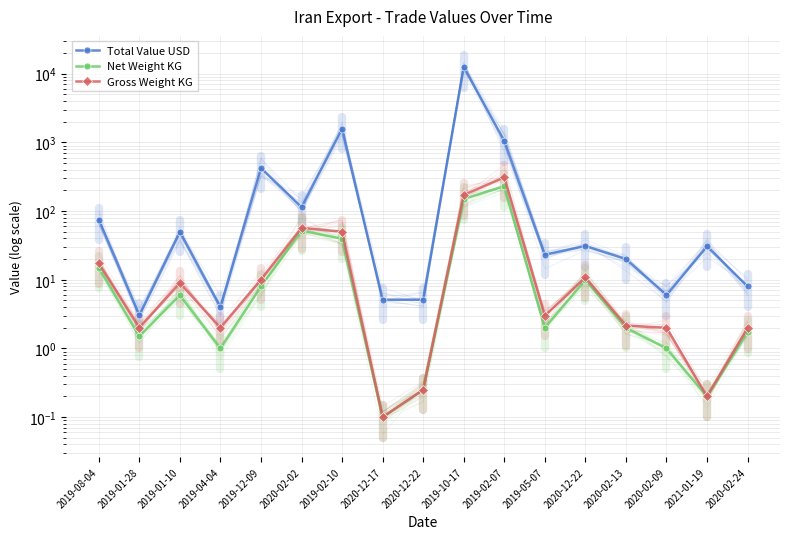

What value does the Net Weight KG series have at 2020-02-24?

1.7